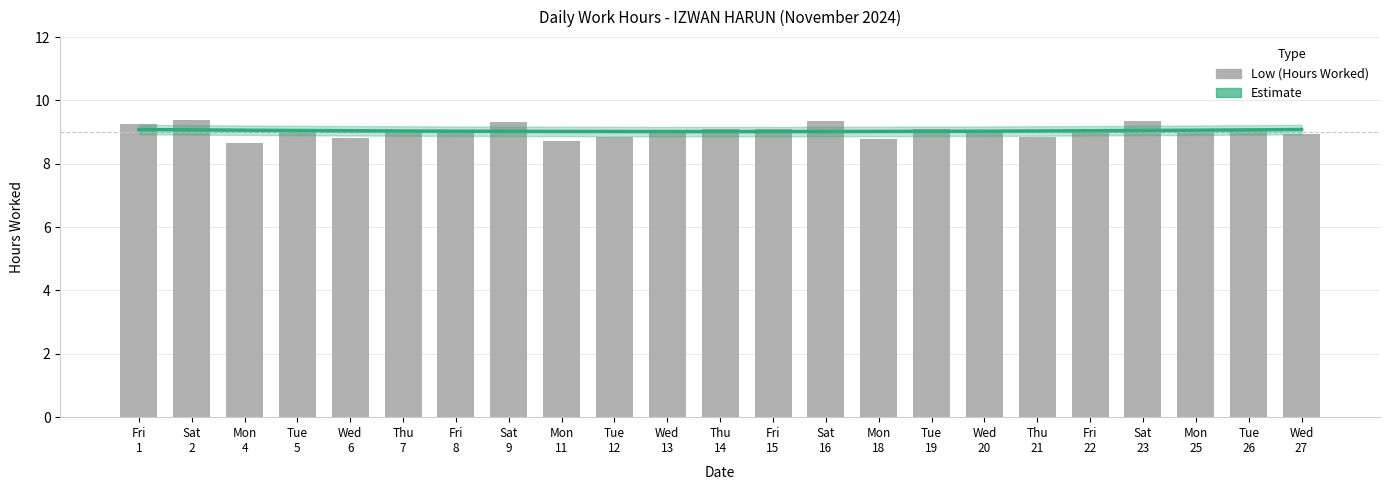

What is the maximum value shown in the chart?

9.4